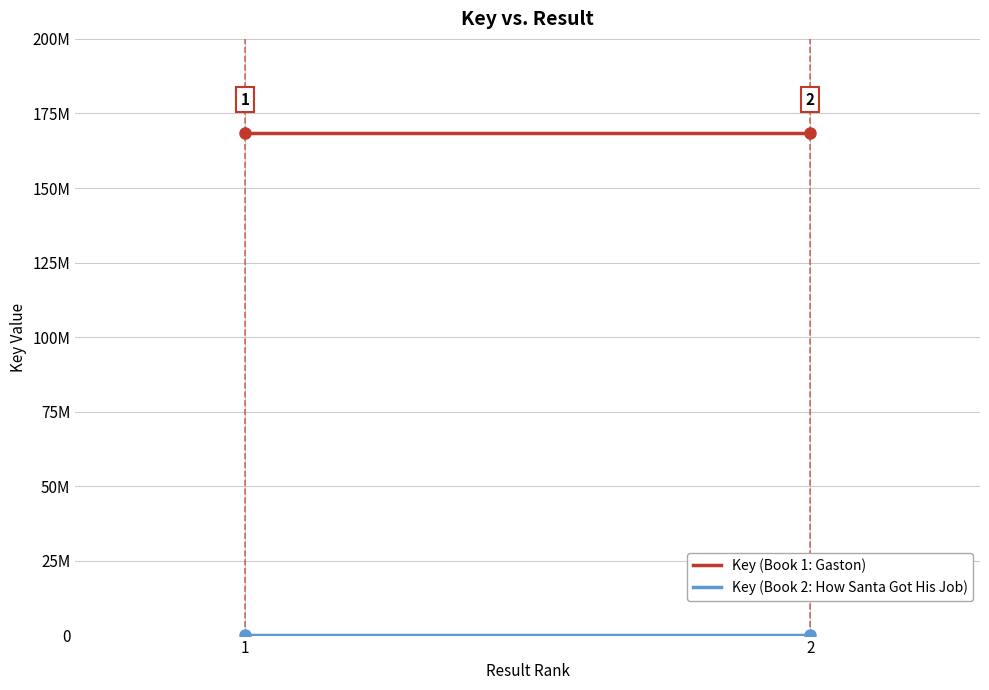

Is it true that Key (Book 1: Gaston) equals 100690095 at 1?

False